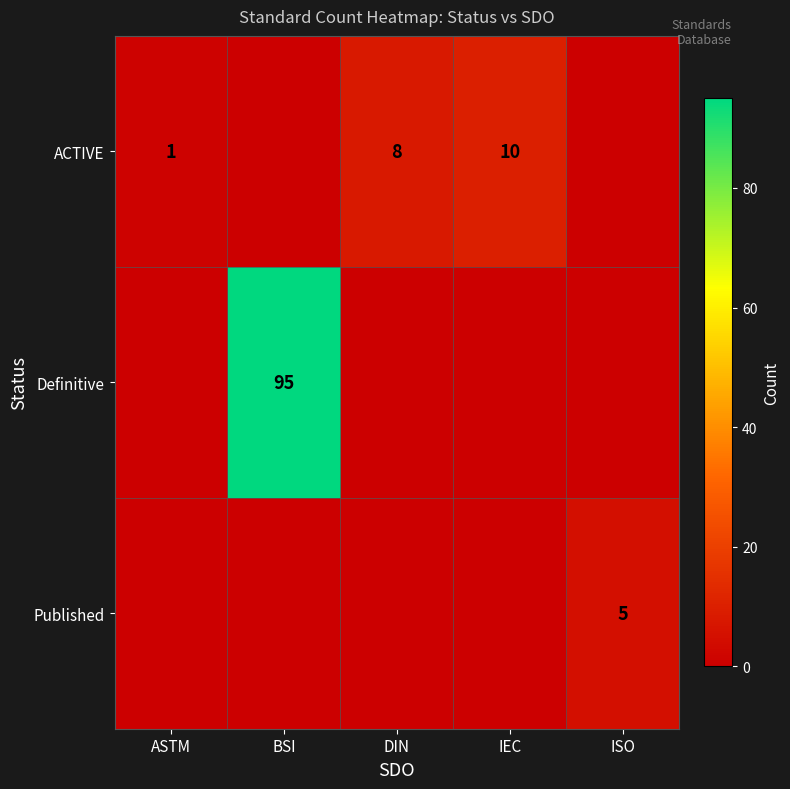

The Published series shows 5 at ISO. True or false?

True